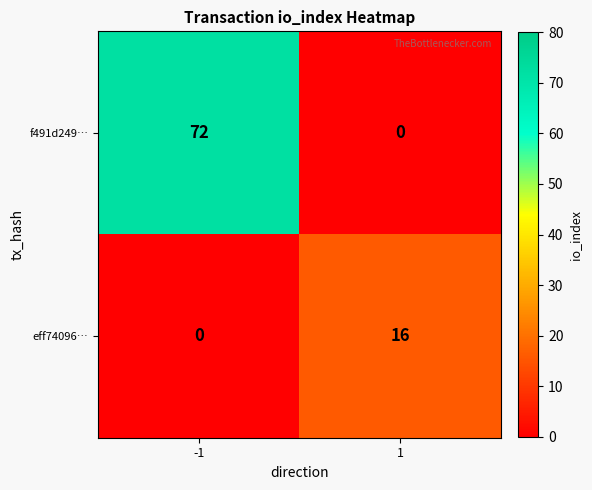

At -1, list the series in order from smallest to largest.

eff74096…, f491d249…